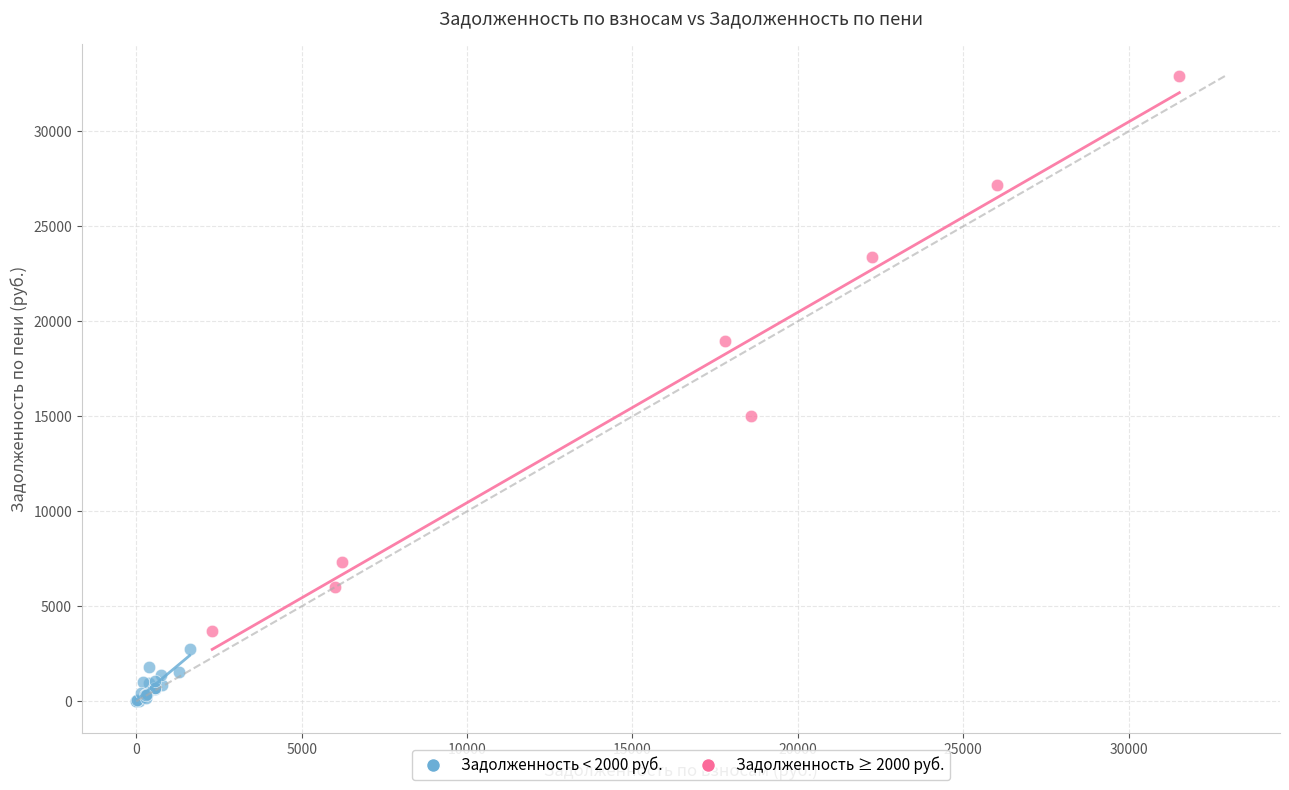

Which series reaches the maximum Y coordinate?

Задолженность ≥ 2000 руб.